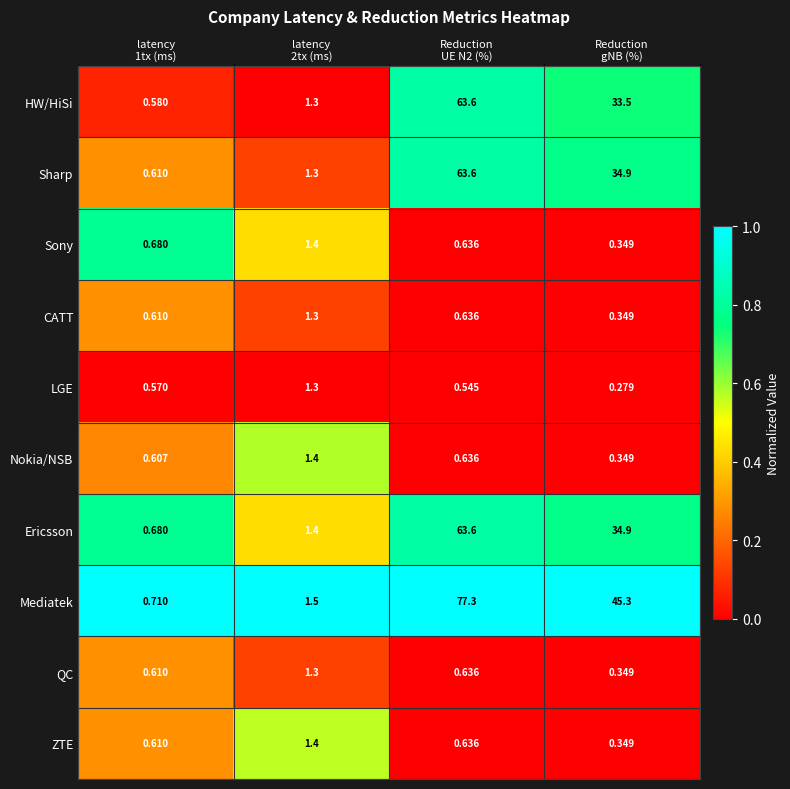

Which series has the largest range (max minus min)?

Mediatek